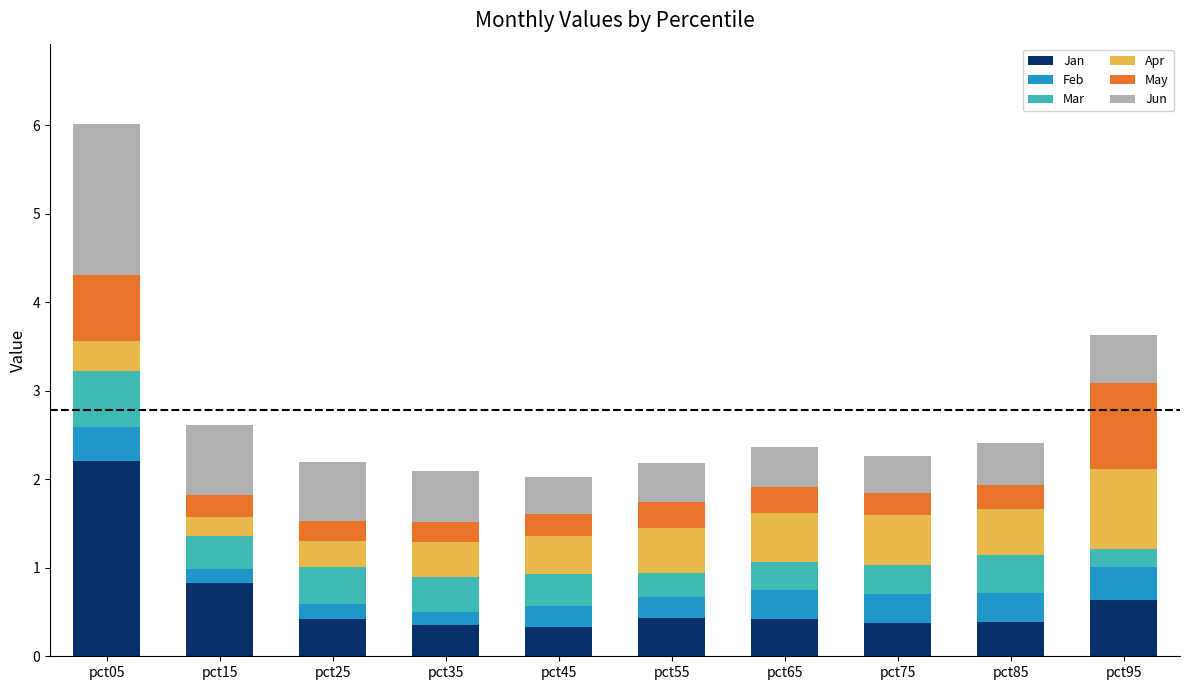

What is the average value of the Jan series?

0.6